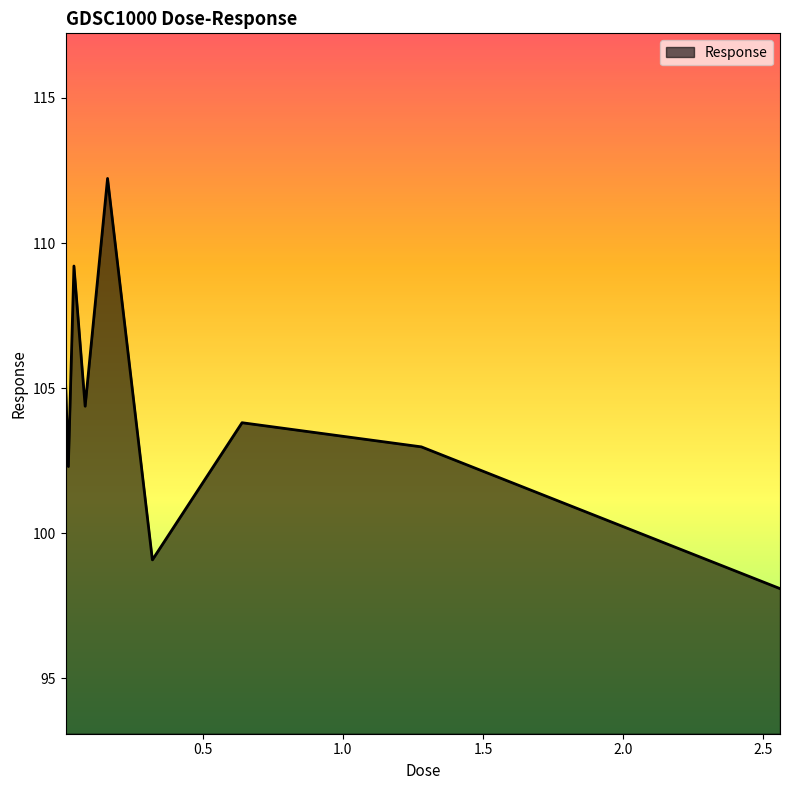

What is the minimum value shown in the chart?

98.1